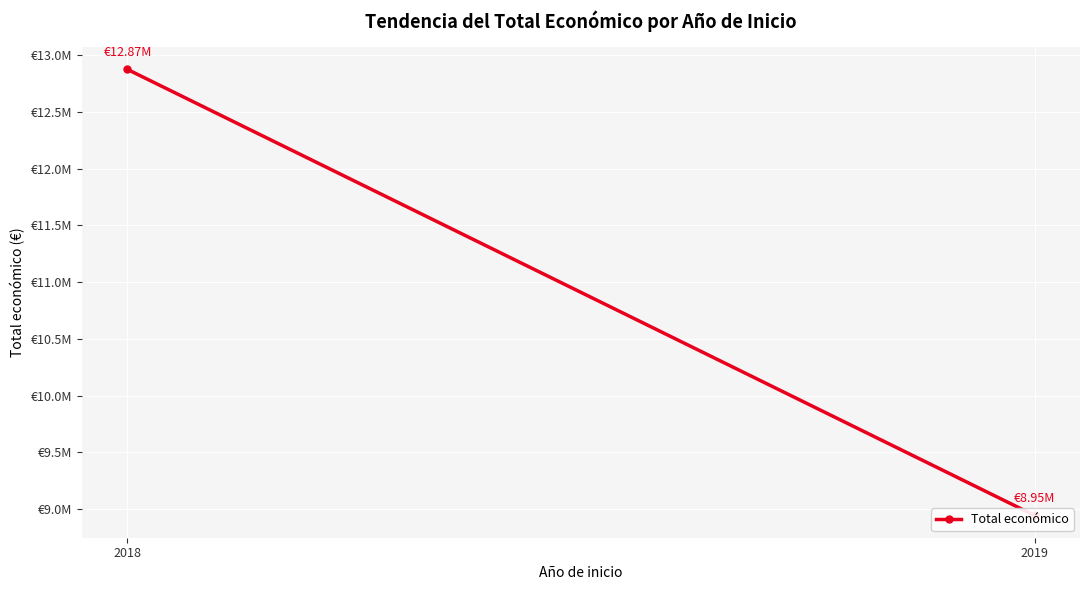

List the labels in order of value, largest first.

2018, 2019